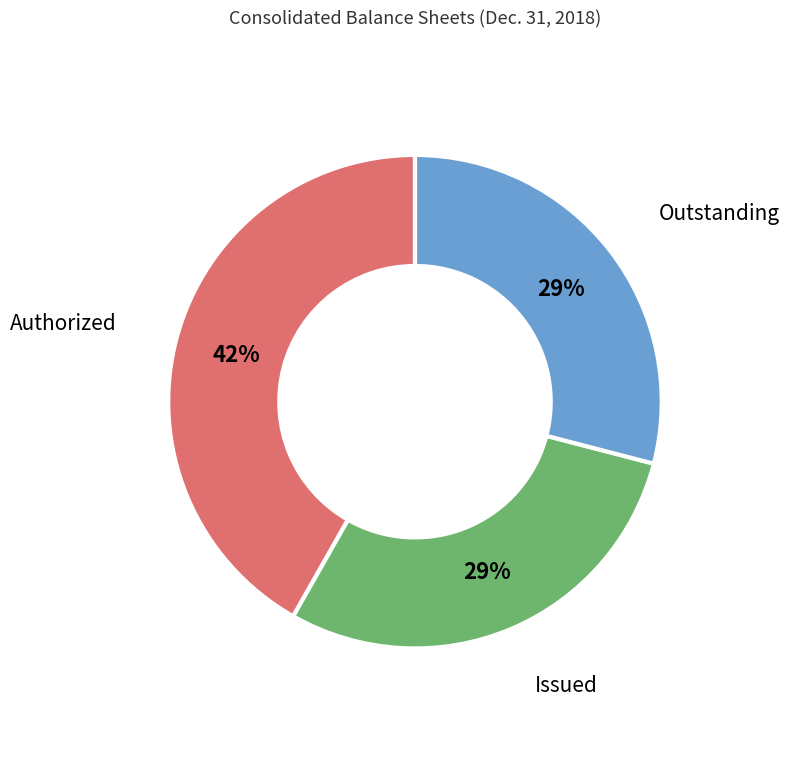

How many segments does this pie chart have?

3